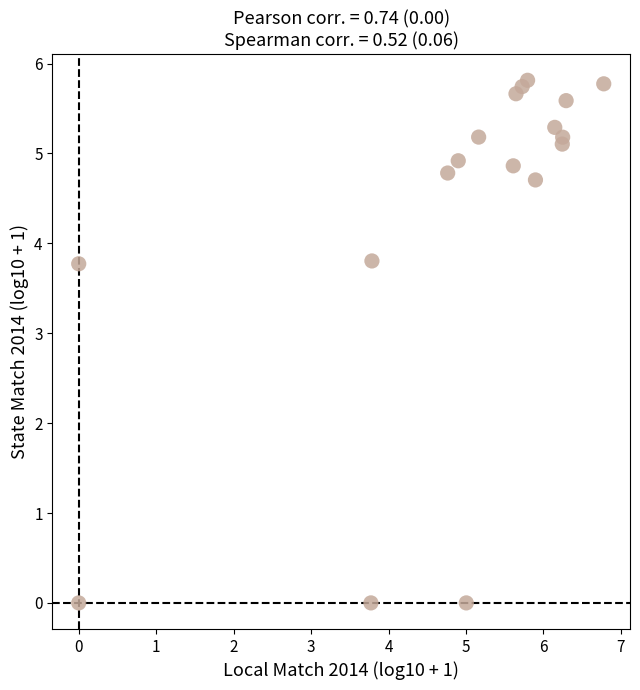

What is the range of X values (max minus min)?

6.8